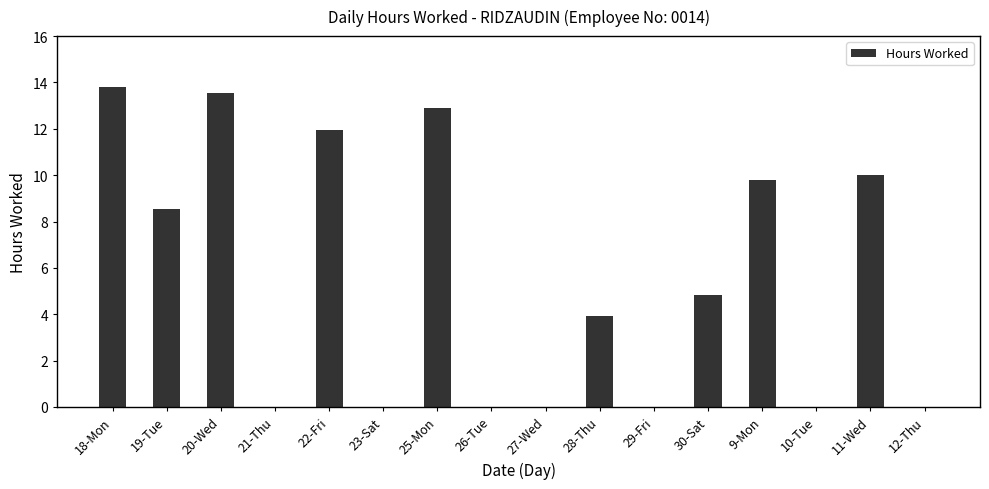

What is the greatest value displayed?

13.8